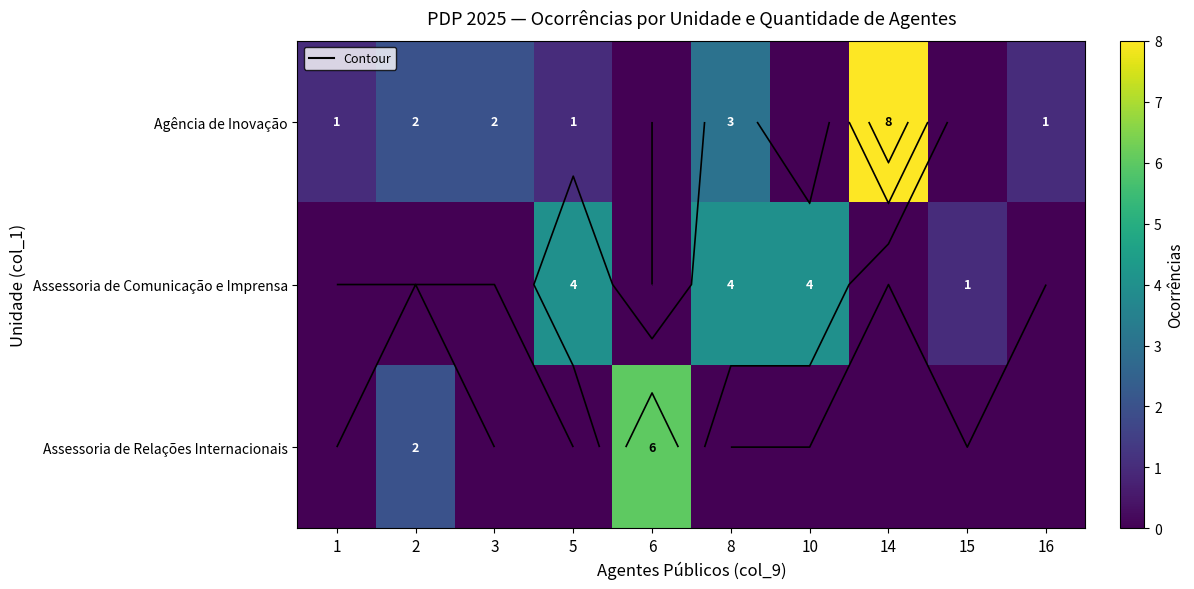

What is the total value across all series at 5?

5